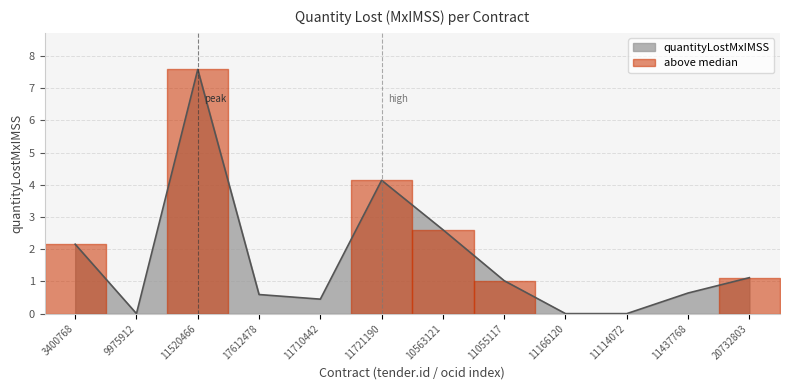

List the labels in order of value, smallest first.

9975912, 11166120, 11114072, 11710442, 17612478, 11437768, 11055117, 20732803, 3400768, 10563121, 11721190, 11520466